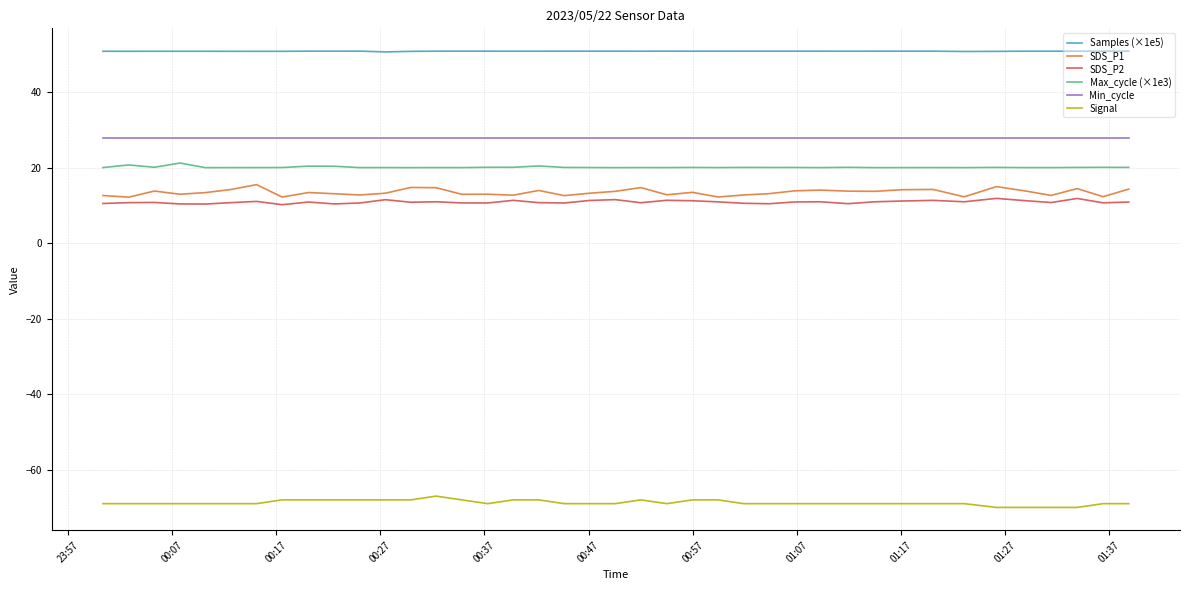

Rank the series by their maximum value, from highest to lowest.

Samples (×1e5), Min_cycle, Max_cycle (×1e3), SDS_P1, SDS_P2, Signal